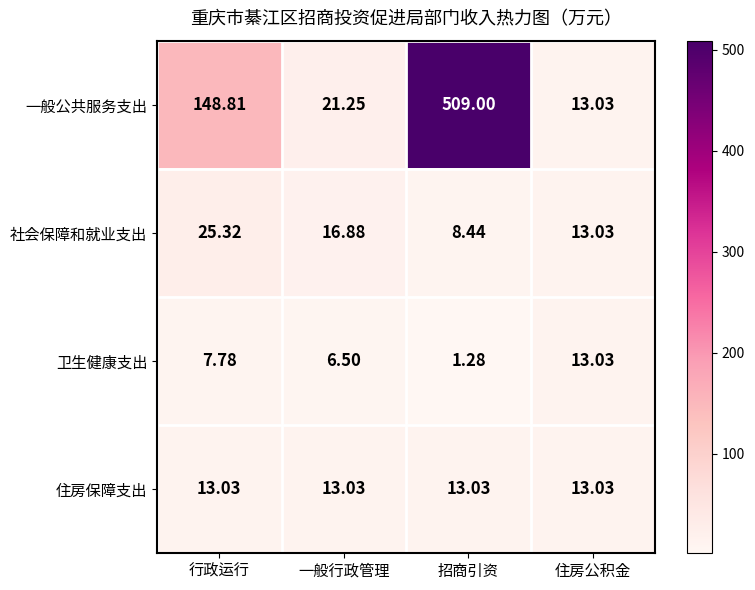

Which category has the lowest value across all series?

招商引资